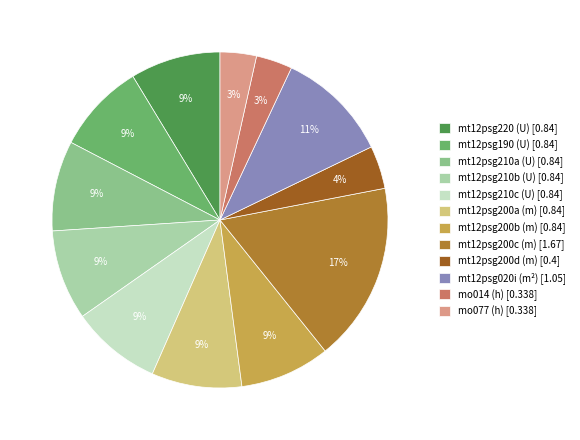

Count the number of slices in the pie.

12